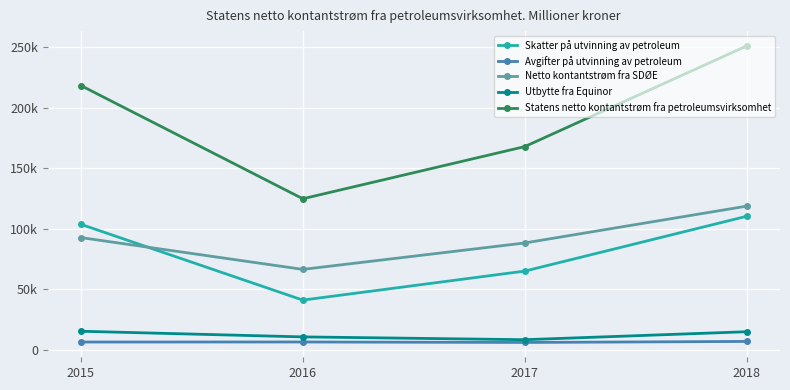

Which label corresponds to the smallest value in the chart?

2017